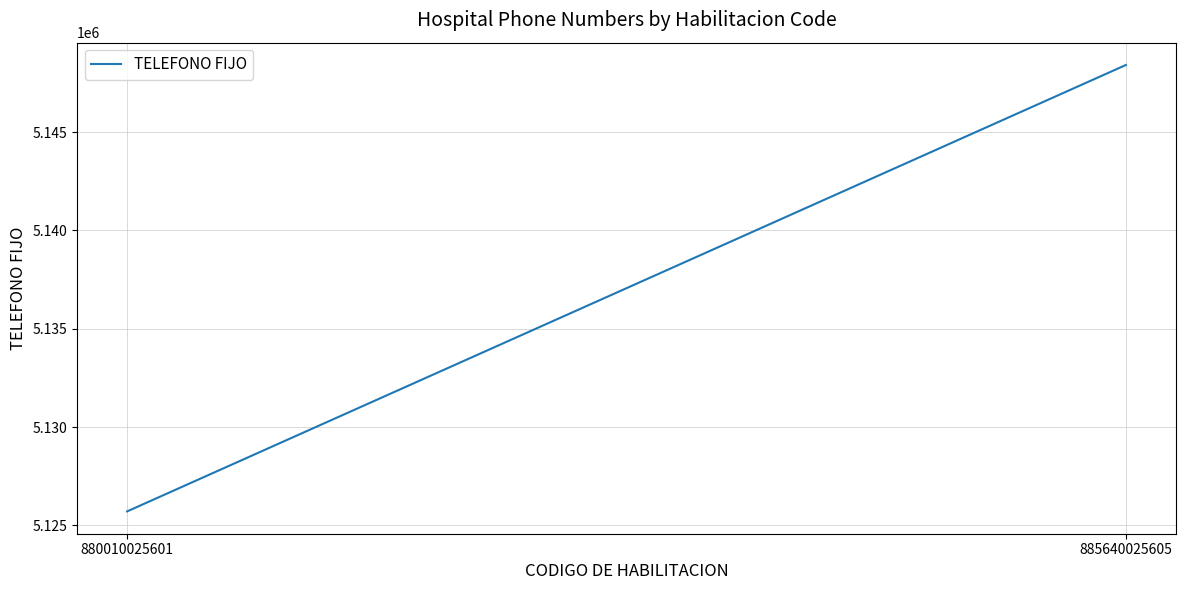

Is it true that the value at 880010025601 is 5125707?

True